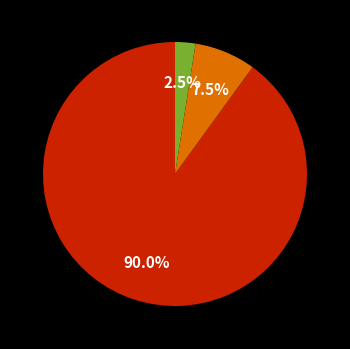

Is there a majority slice in this chart?

Yes